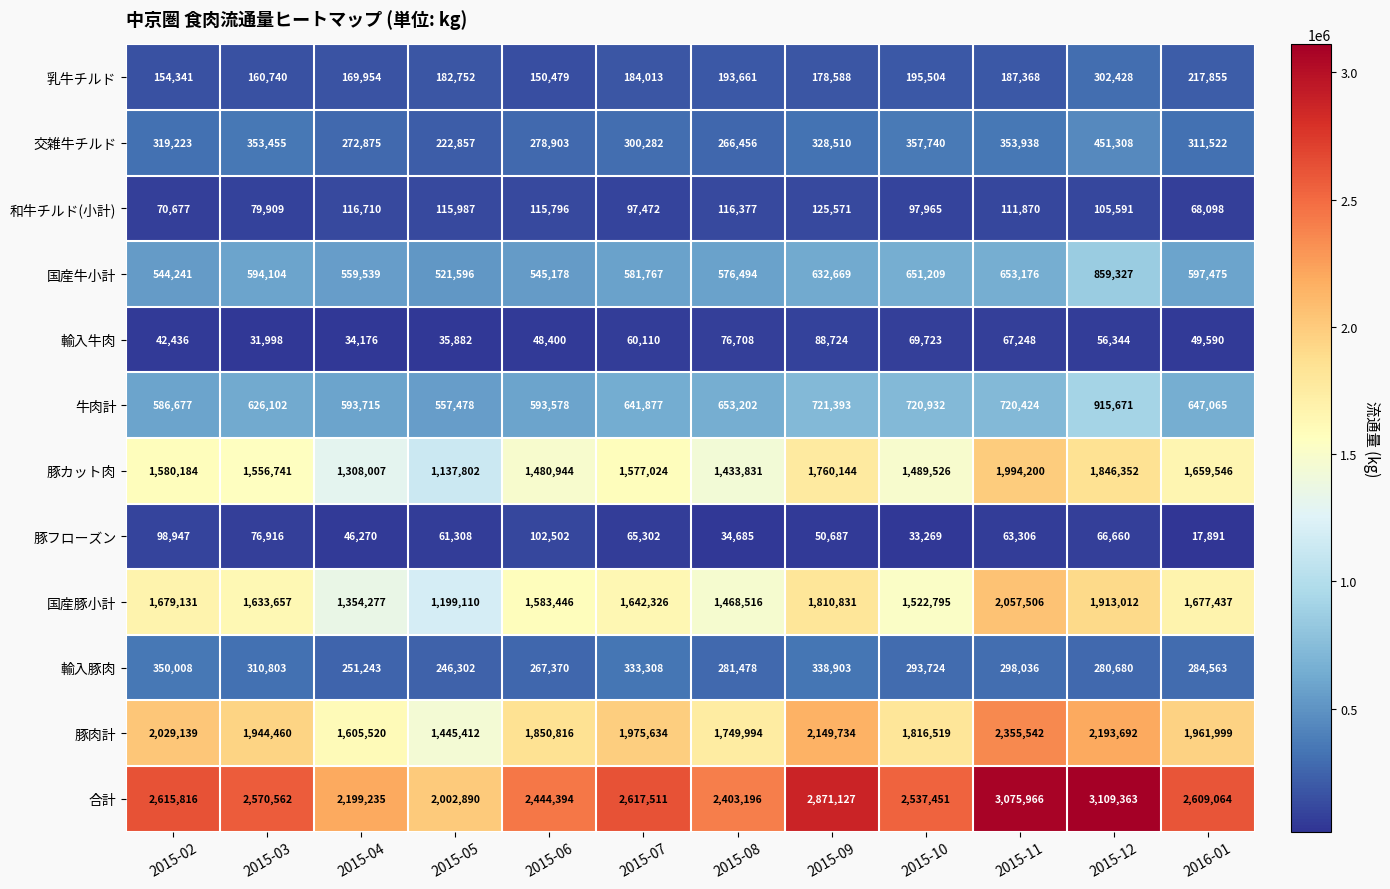

At which category is the sum across all series the highest?

2015-12